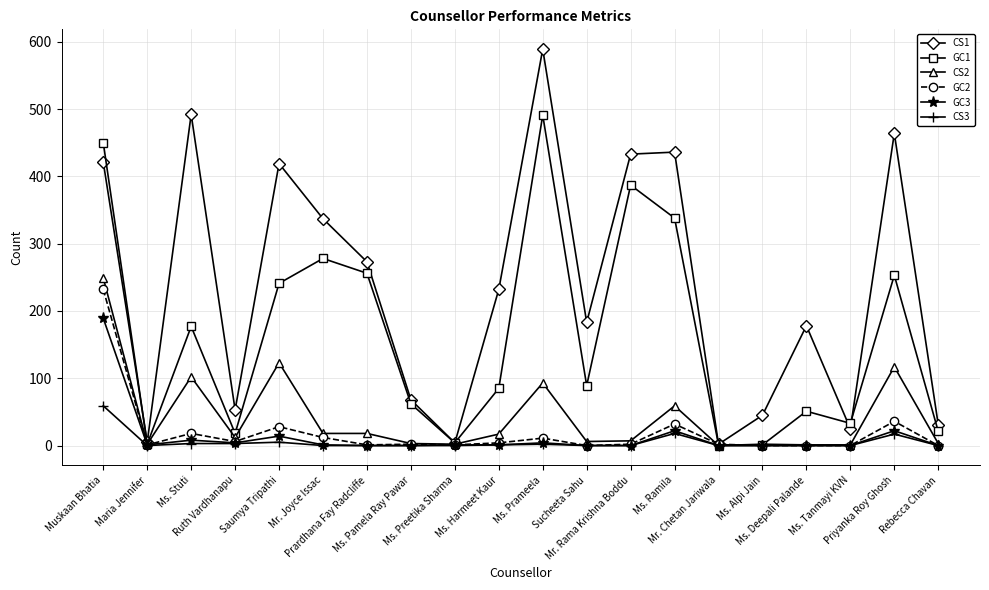

What is the label of the 7th point from the left?

Prardhana Fay Radcliffe